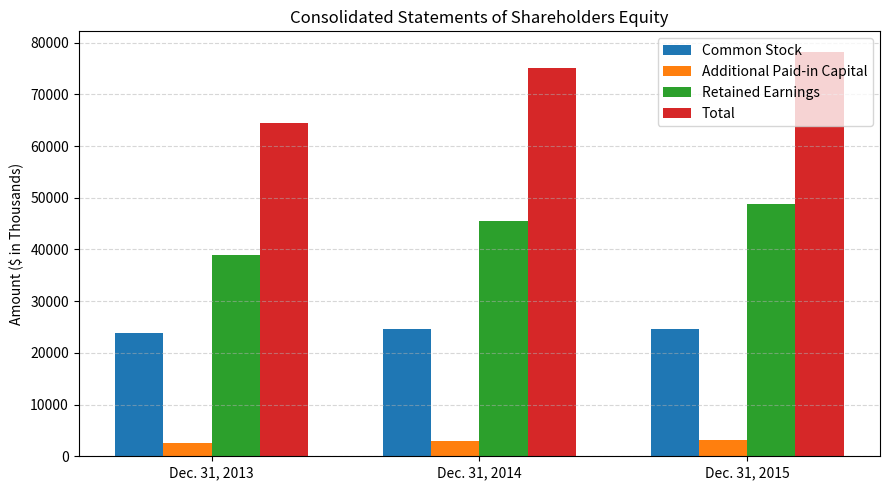

What is the spread (max minus min) of values at Dec. 31, 2014?

72131